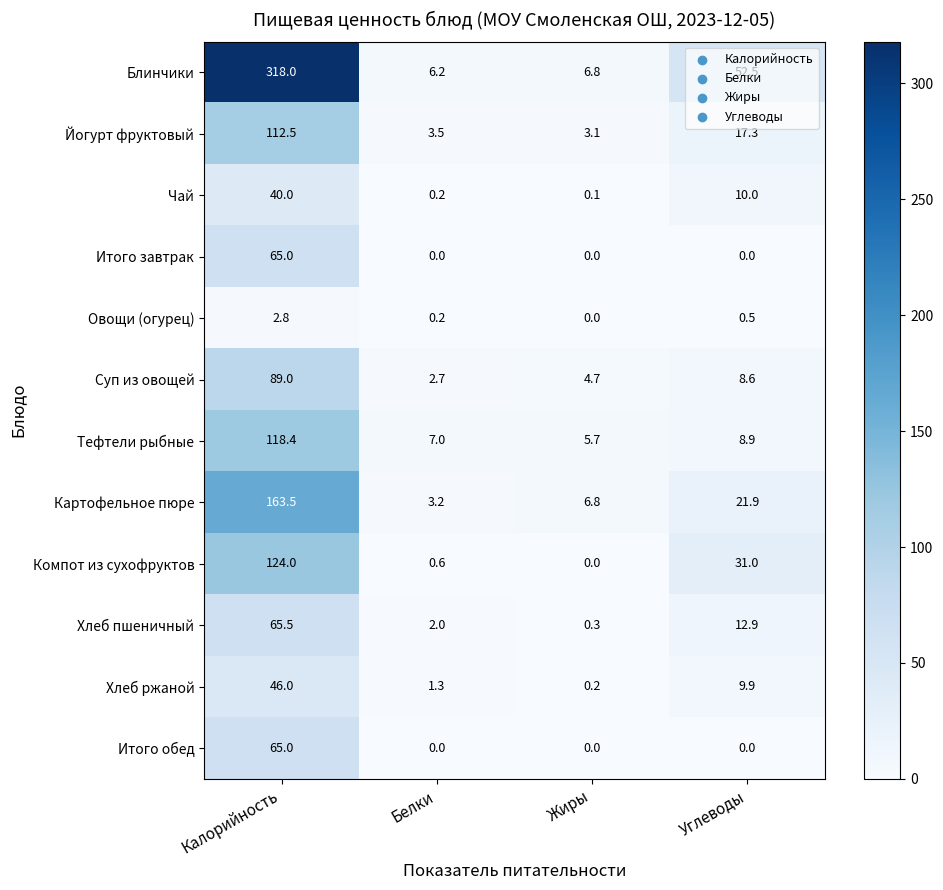

How many categories are shown in the chart?

4